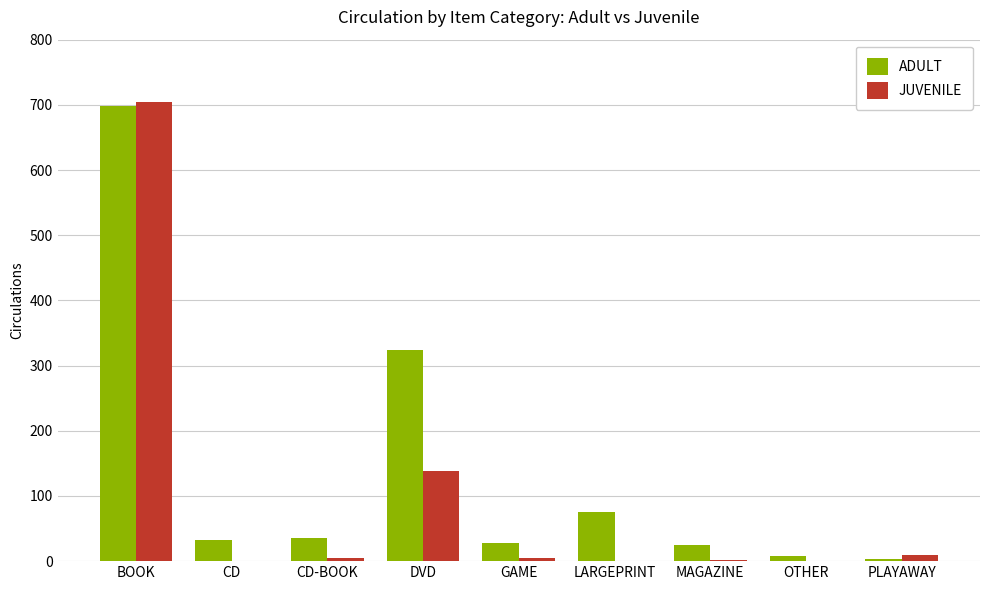

At which label does JUVENILE first exceed 5?

BOOK